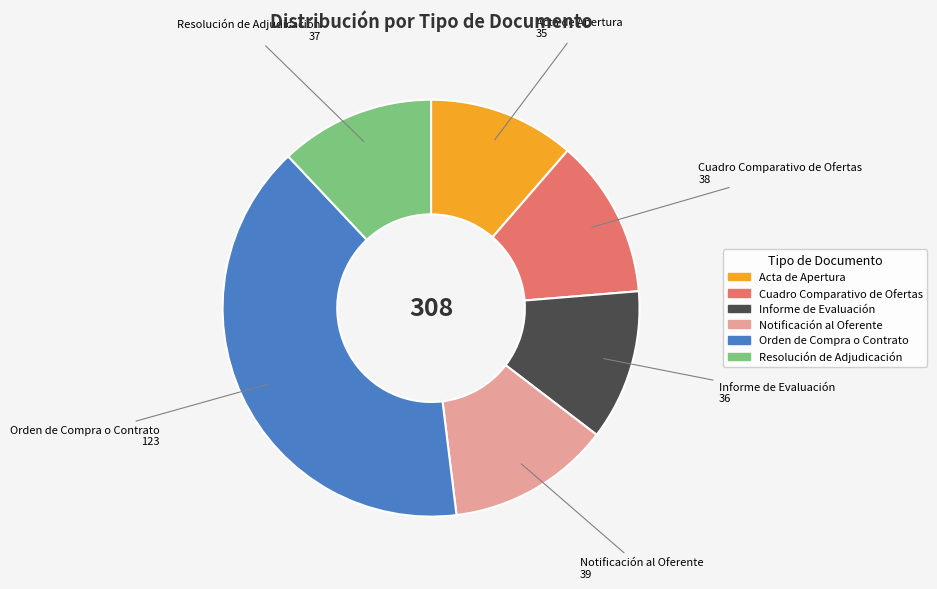

Which category has the biggest portion of the pie?

Orden de Compra o Contrato